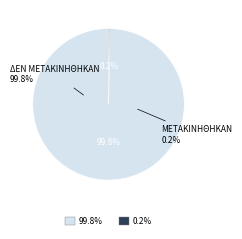

Does ΜΕΤΑΚΙΝΗΣΗ > 1 account for over 50% of the chart?

No